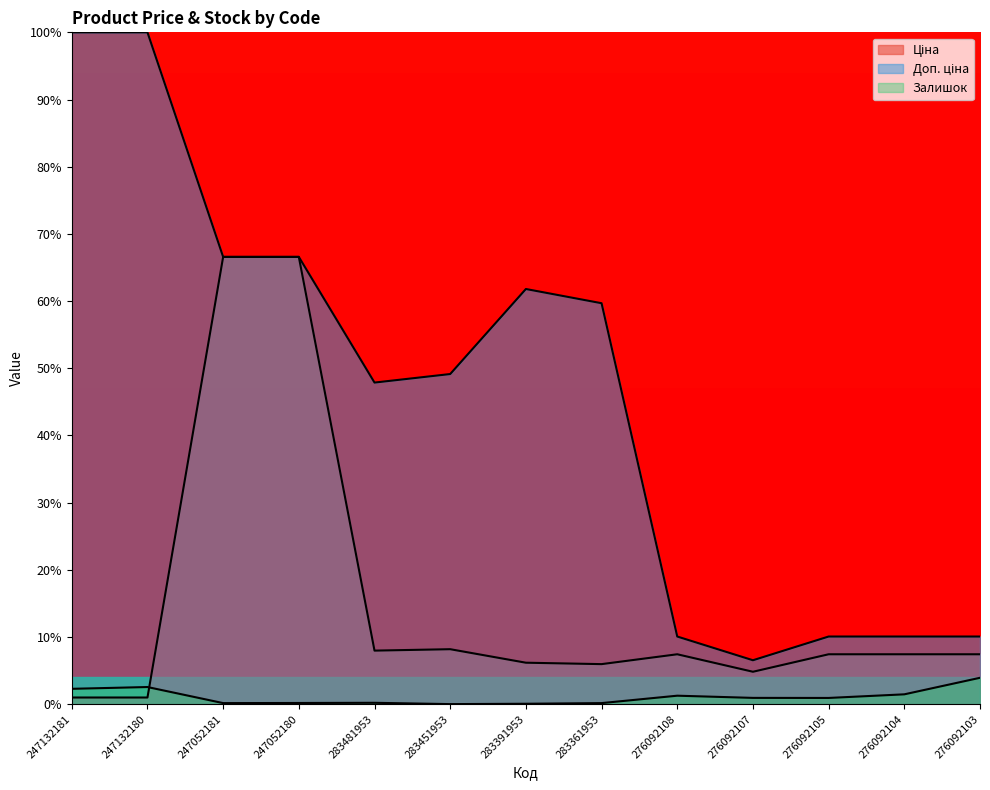

True or false: Ціна and Доп. ціна intersect in this chart.

False